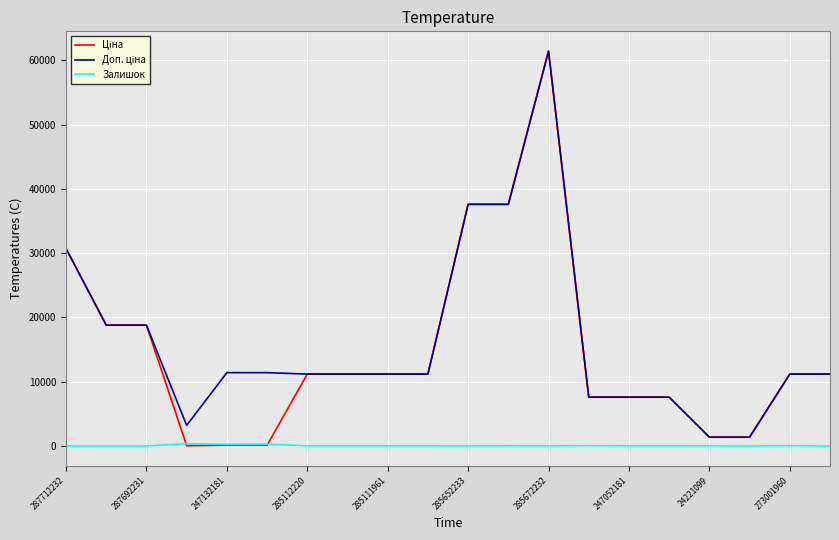

Does the chart display data point markers on the line(s)?

No